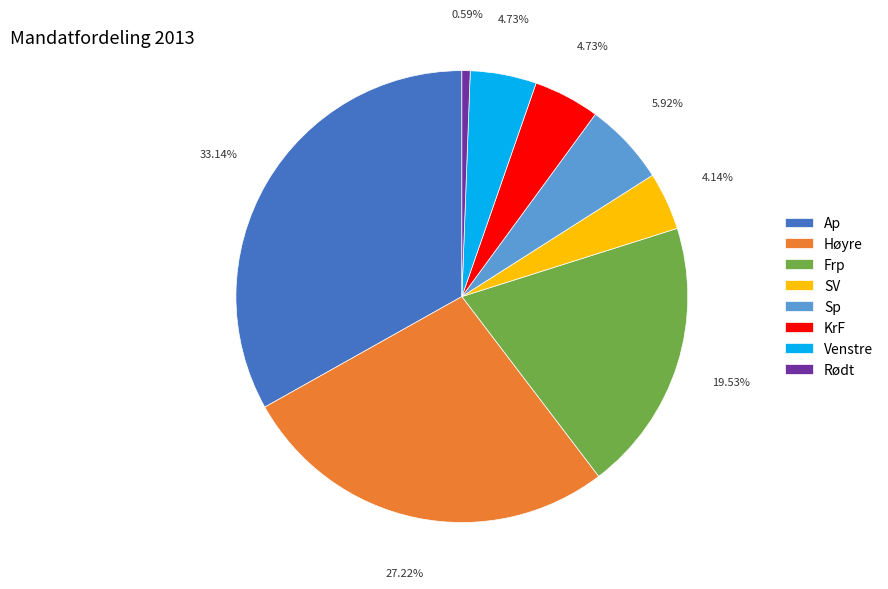

What is the smallest slice in the pie chart?

Rødt